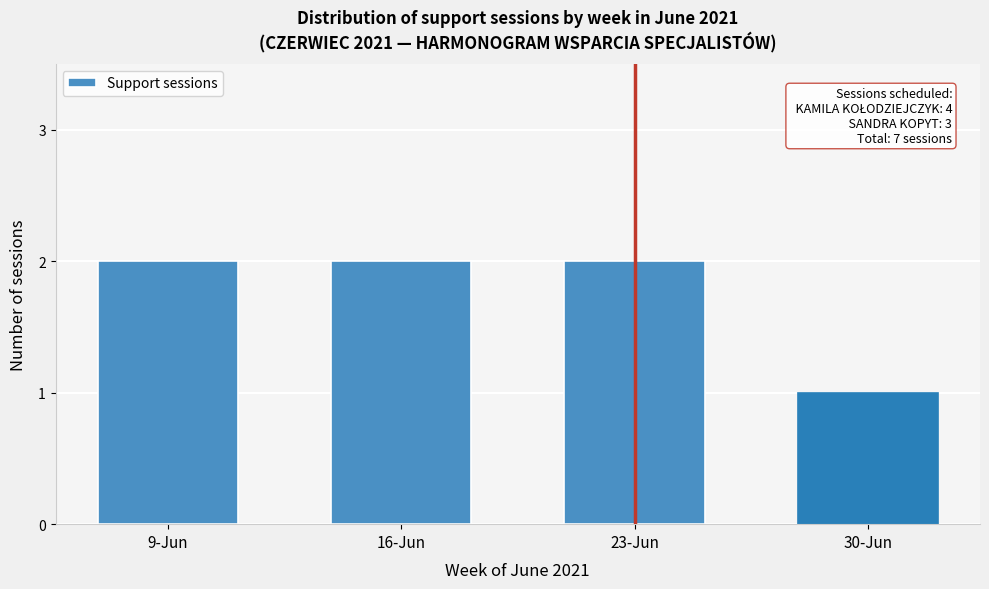

Reading left to right, what are all the values shown in this chart?

9-Jun=2	16-Jun=2	23-Jun=2	30-Jun=1